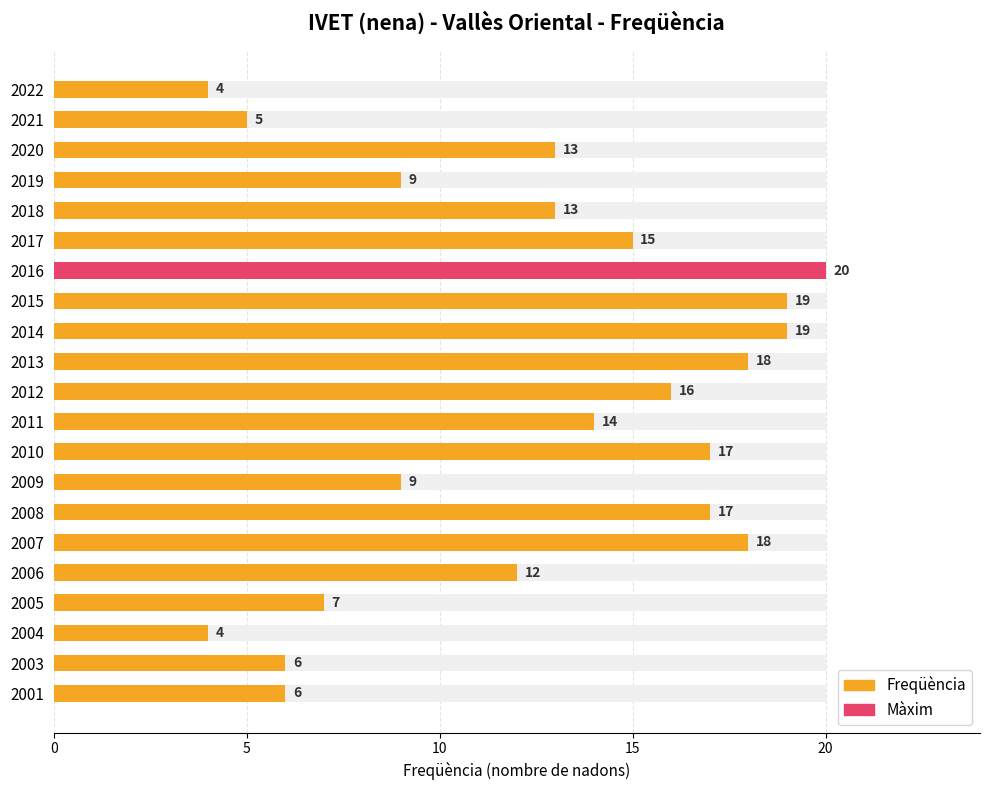

Does the chart contain stacked bars?

No